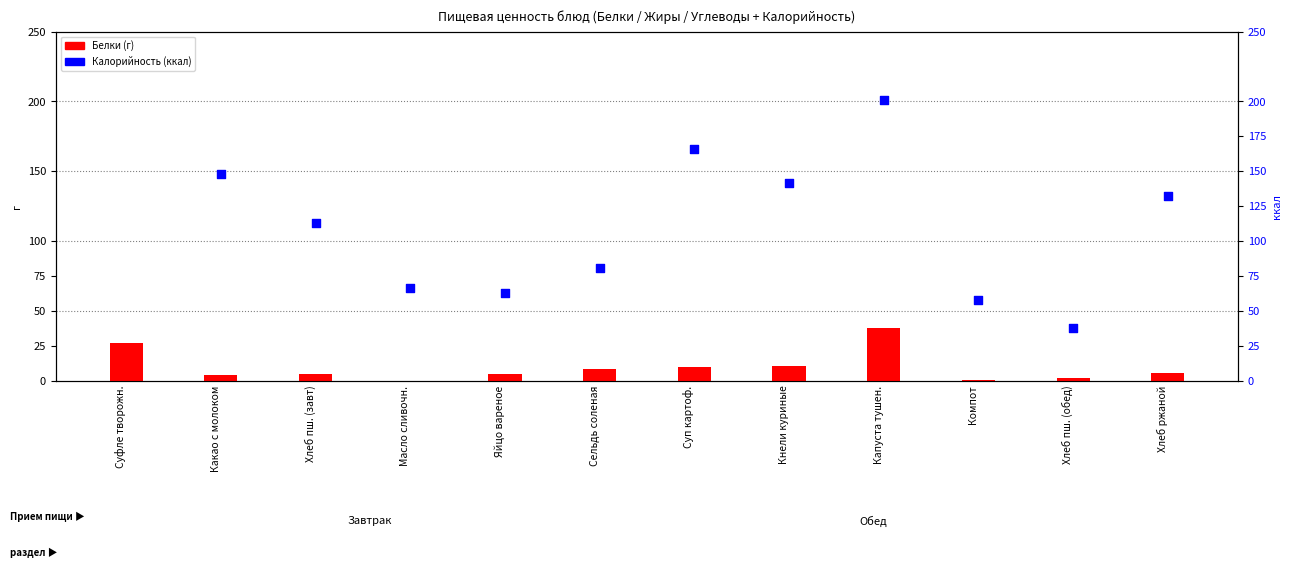

Which series has the widest spread of Y values?

Калорийность